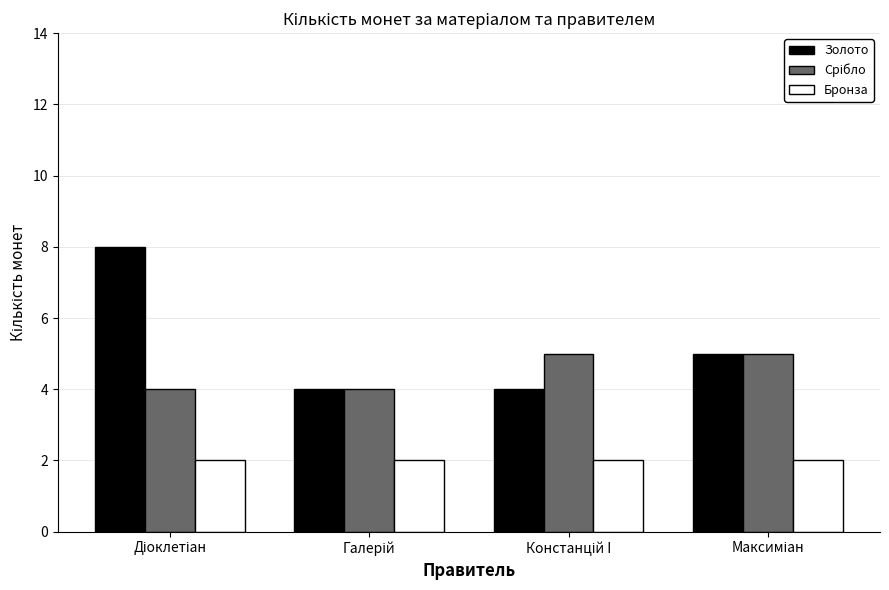

Count the number of data series in this chart.

3